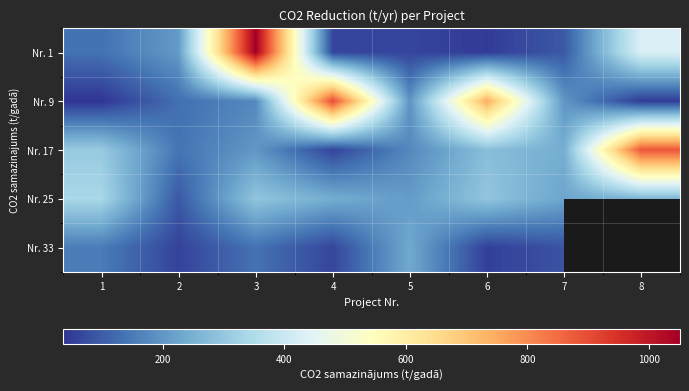

What is the sum of the Nr. 1 values at 8 and 5?

495.1